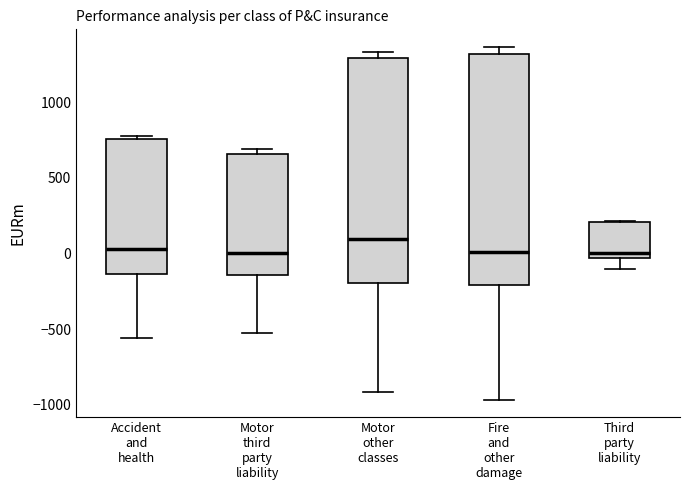

Where does the lower whisker of the box for Fire and other damage end on the y-axis? The values are not printed on the chart, so give them approximately, as read against the axis.

-950